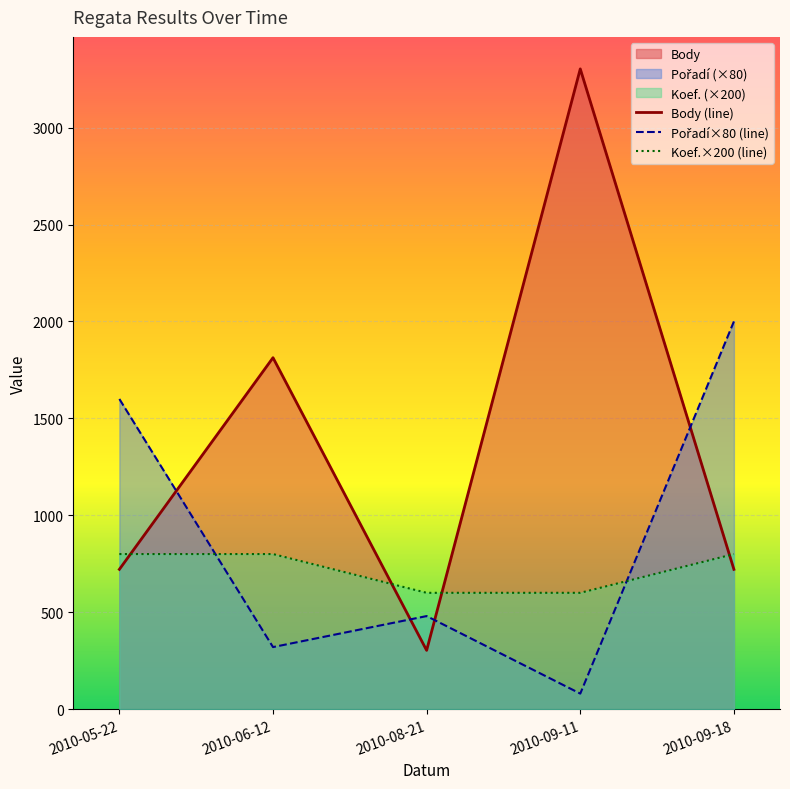

At which label does Body (line) reach its minimum?

2010-08-21